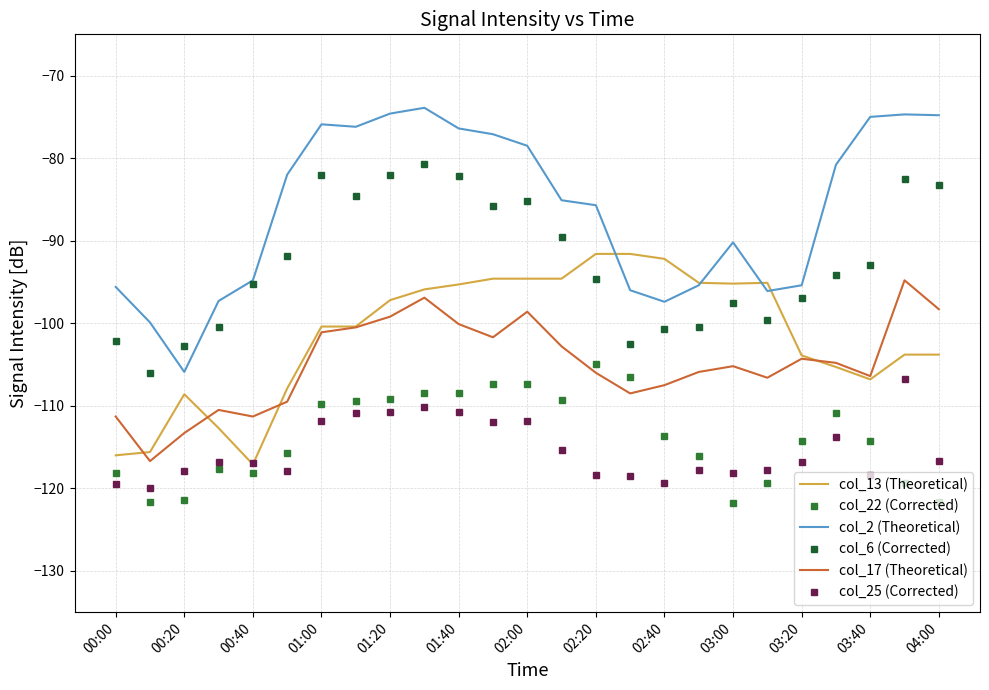

What is the average value of the col_13 (Theoretical) series?

-101.4